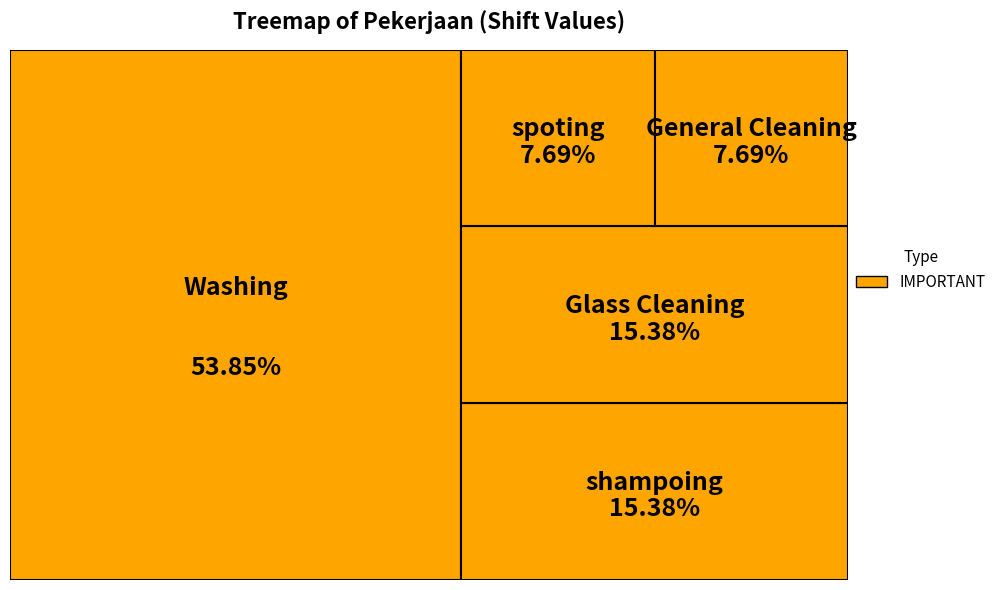

What is the largest slice in the pie chart?

Washing